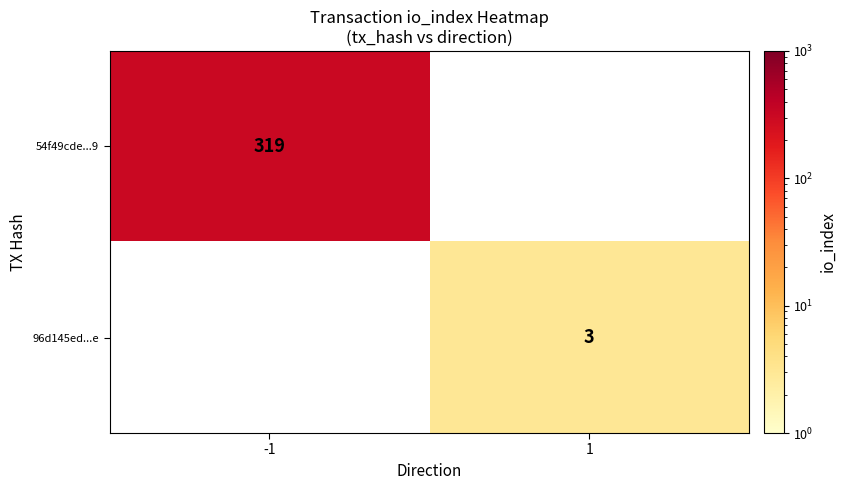

Is the value of 54f49cde...9 at -1 greater than the value of 96d145ed...e at 1?

Yes